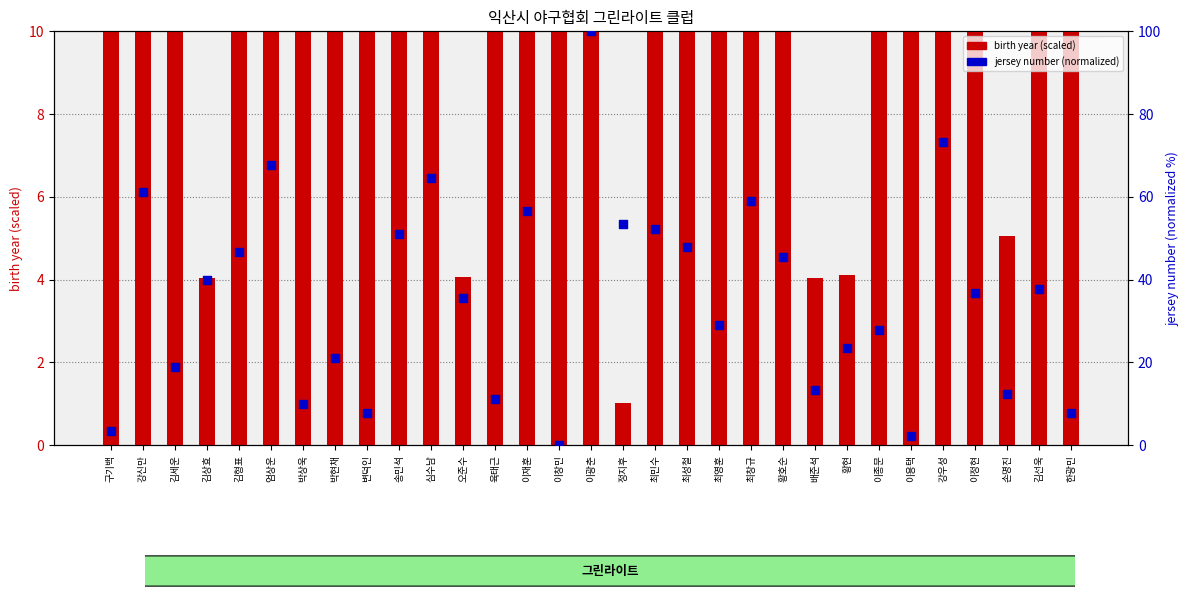

Which series has the largest total across all categories?

birth year (scaled)